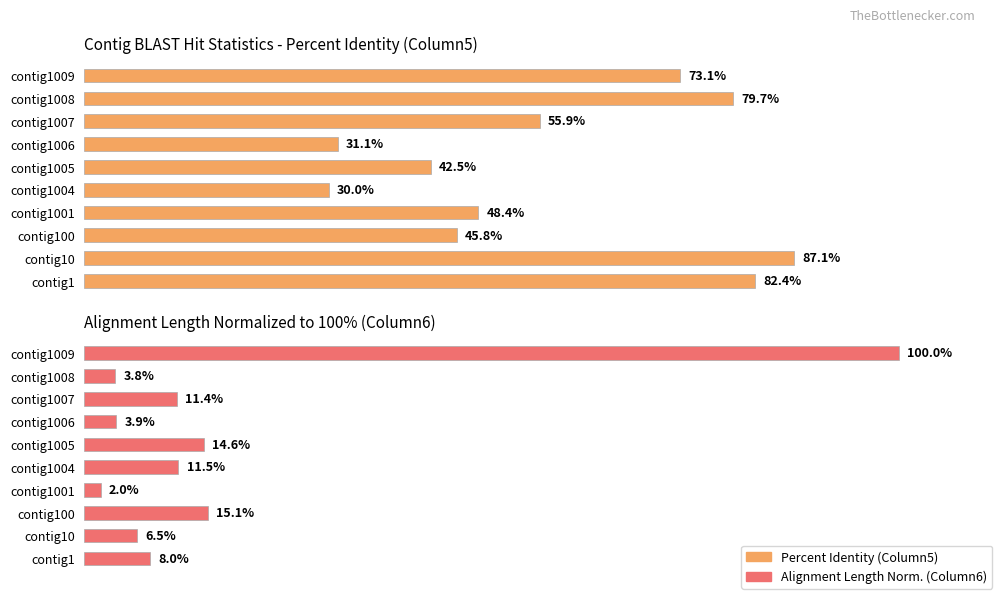

Is it true that Alignment Length Normalized (Column6) equals 0.5 at contig1001?

False